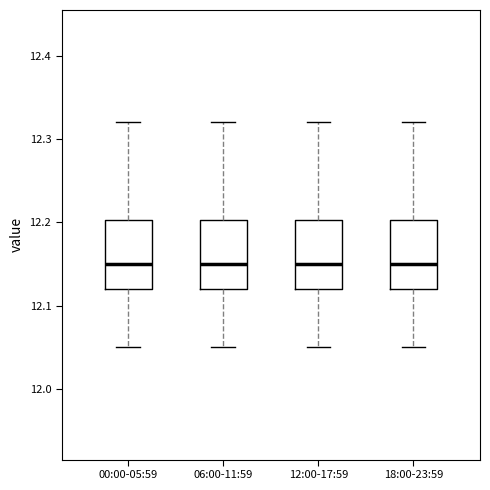

Reading left to right, transcribe this box plot: for each box, give where its median line is, the range the box spans, and where its two whiskers end, as read against the y-axis. The values are not printed on the chart, so give them approximately, as read against the axis.

00:00-05:59: median 12.15, box 12.12 to 12.20, whiskers 12.05 to 12.32
06:00-11:59: median 12.15, box 12.12 to 12.20, whiskers 12.05 to 12.32
12:00-17:59: median 12.15, box 12.12 to 12.20, whiskers 12.05 to 12.32
18:00-23:59: median 12.15, box 12.12 to 12.20, whiskers 12.05 to 12.32